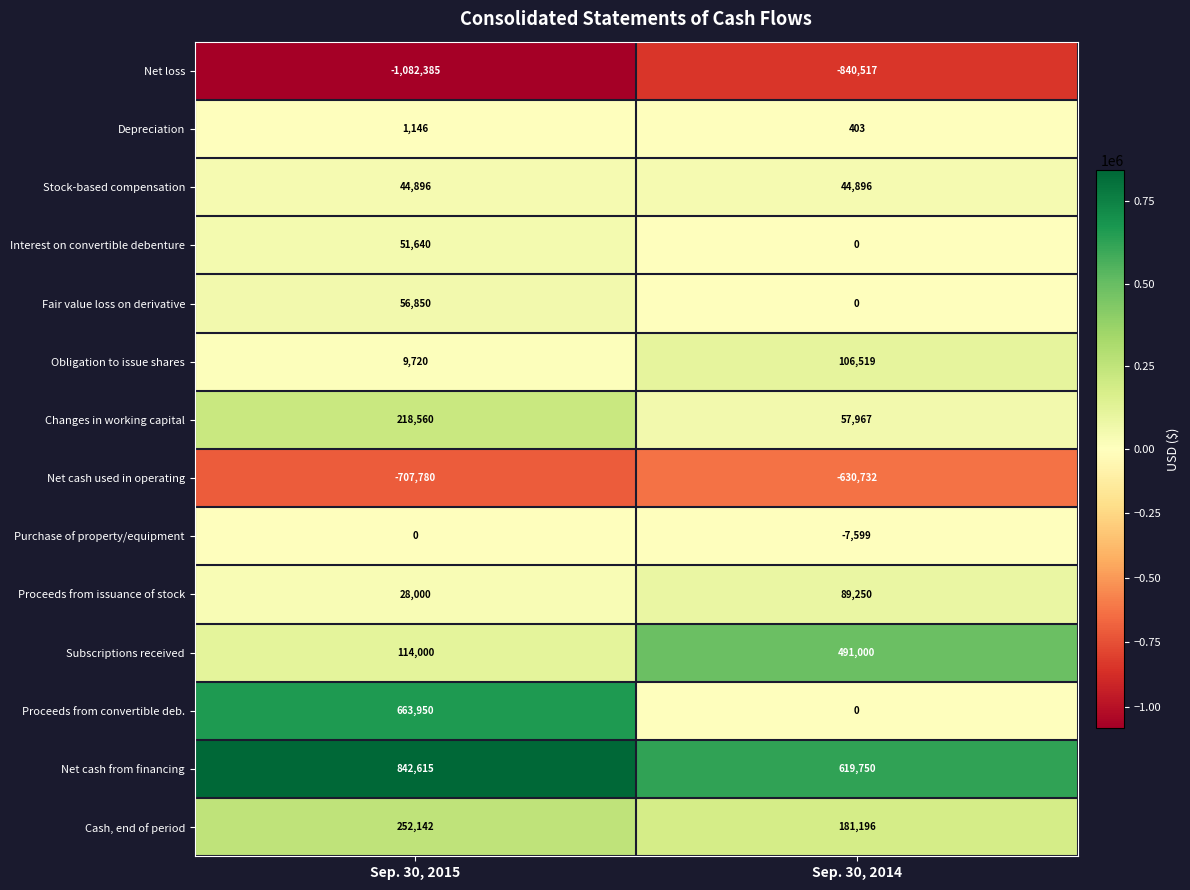

At which label is Purchase of property/equipment closest to -3799?

Sep. 30, 2015